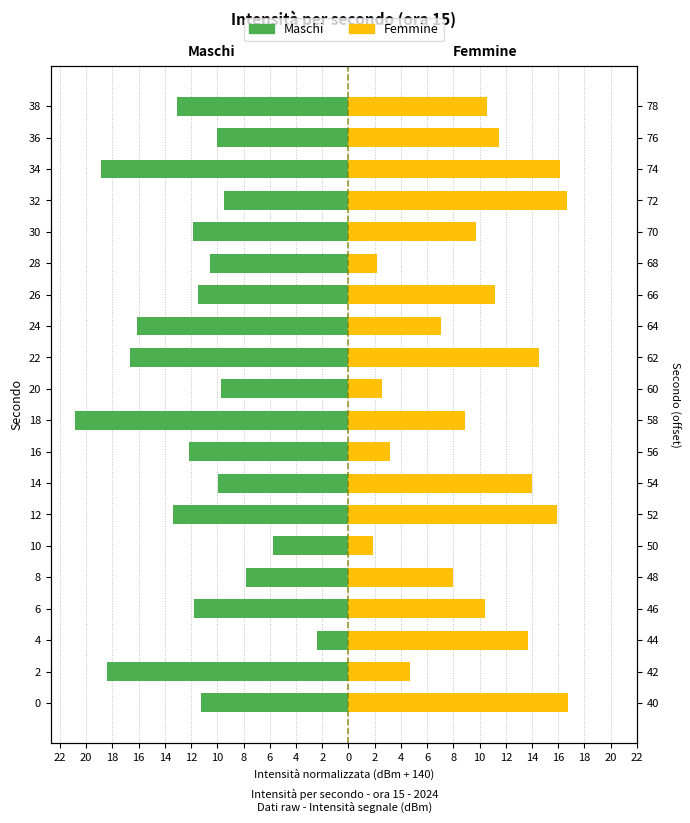

How many values in the Femmine series are below 10?

9